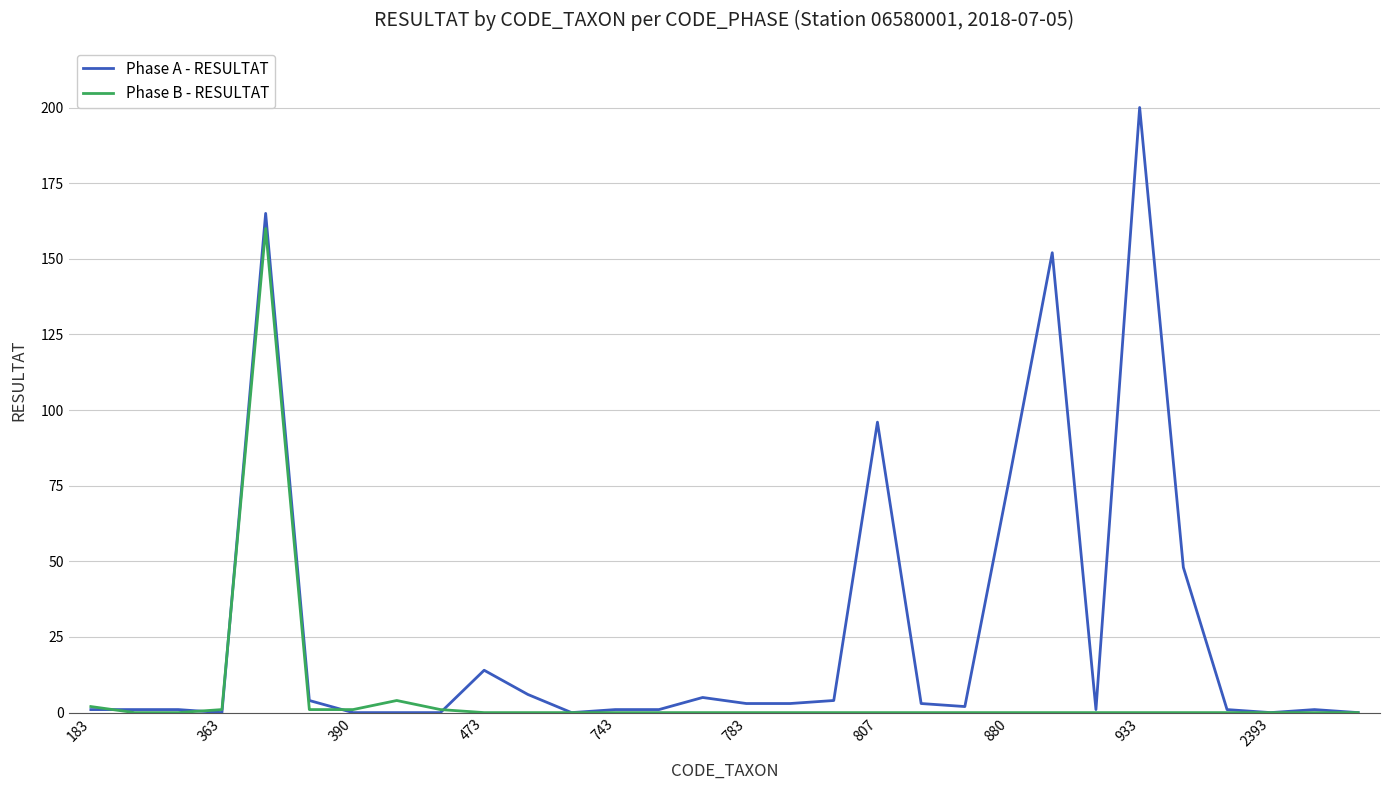

List the series in order of their overall mean, lowest first.

Phase B - RESULTAT, Phase A - RESULTAT